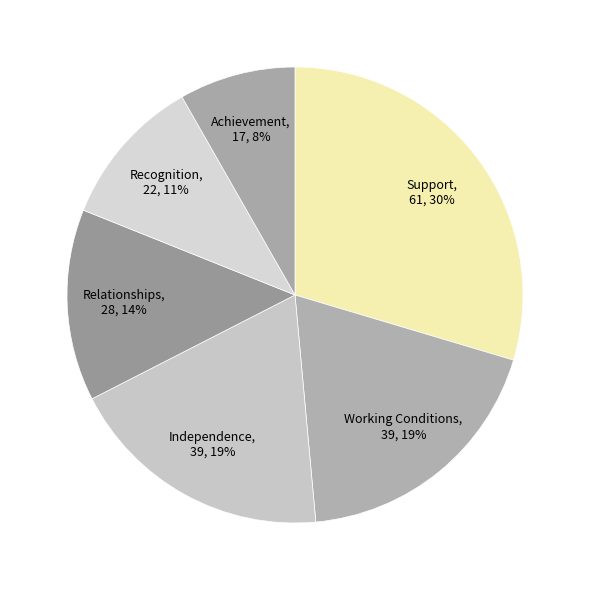

To the nearest percent, what is the average slice percentage?

17%